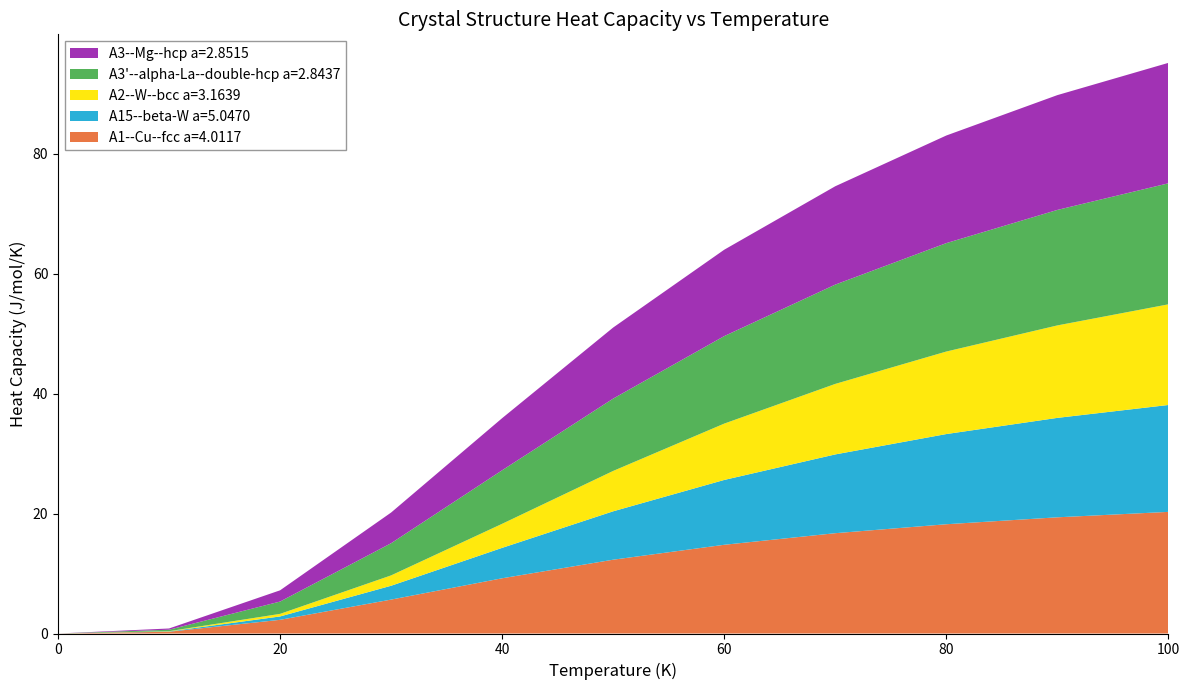

What is the highest value of the A1--Cu--fcc a=4.0117 series?

20.3